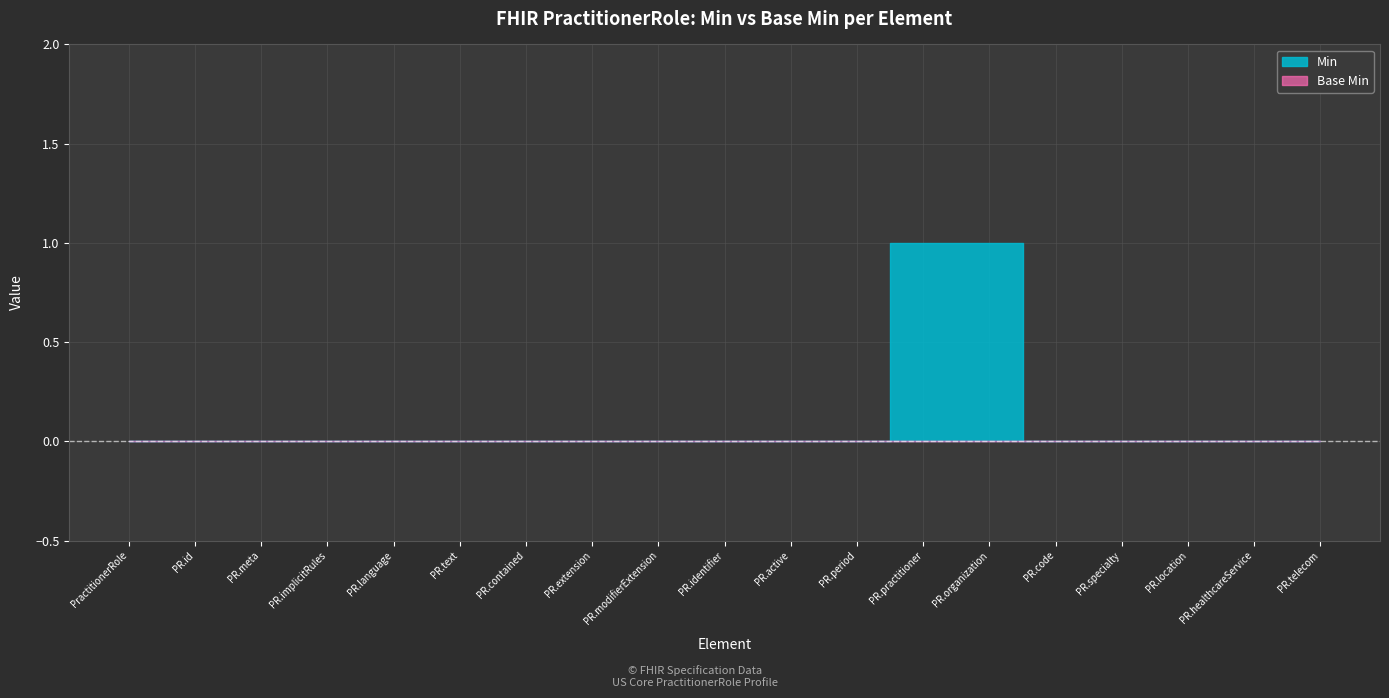

What position from the left is PractitionerRole.identifier?

10